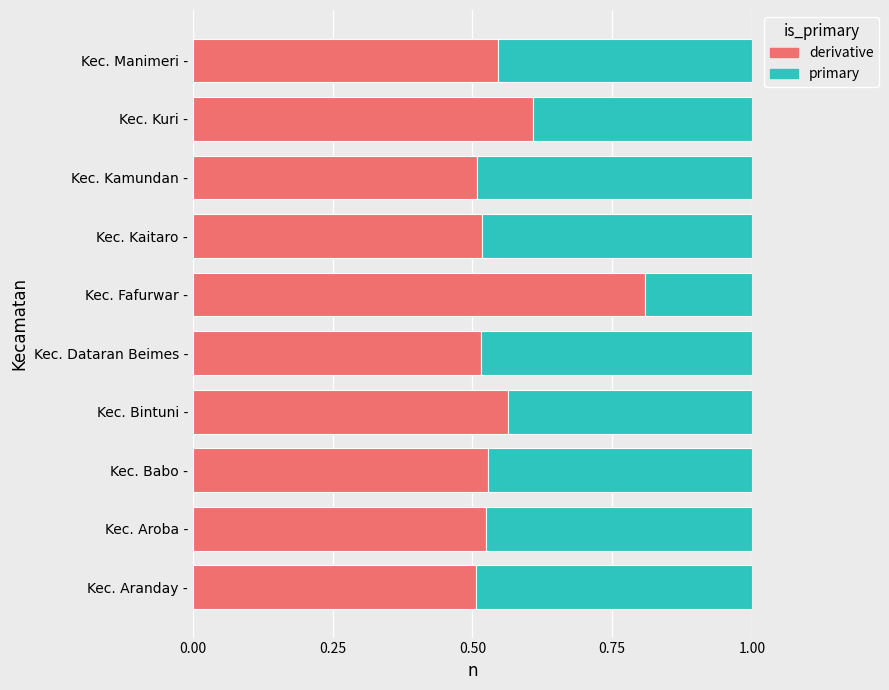

What is the total value across all series at Kec. Aroba -?

1.0